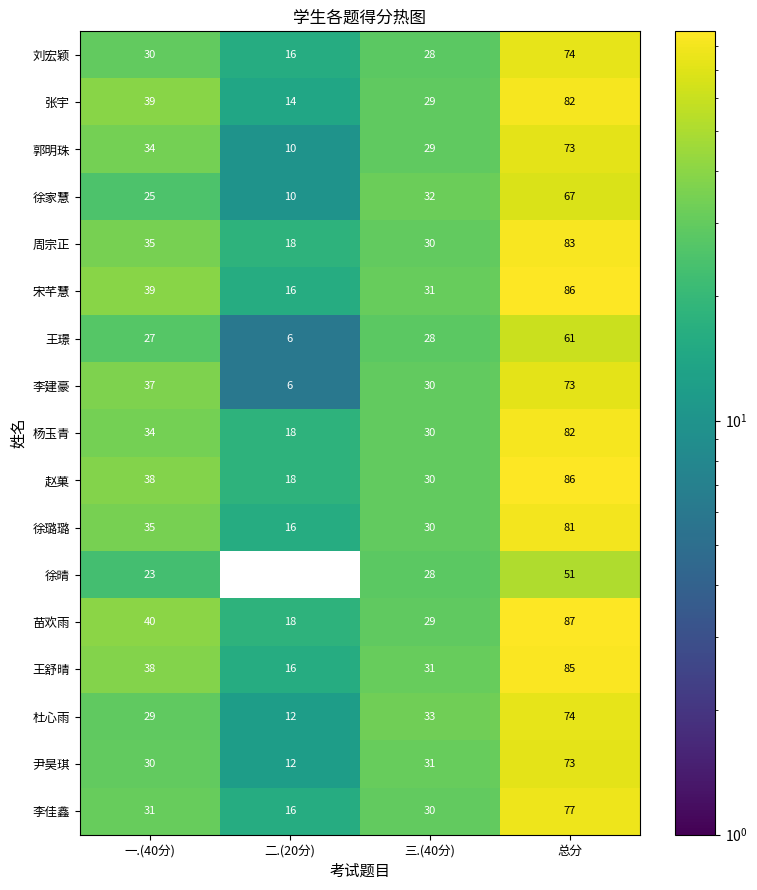

List the labels in order of 徐家慧 value, smallest first.

二.(20分), 一.(40分), 三.(40分), 总分